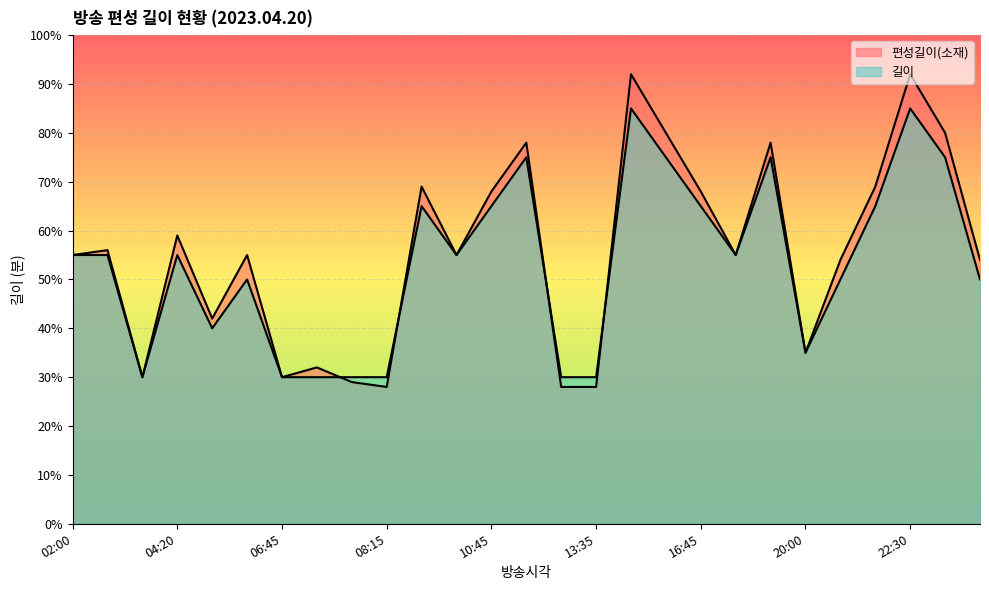

How many series are shown in this chart?

2